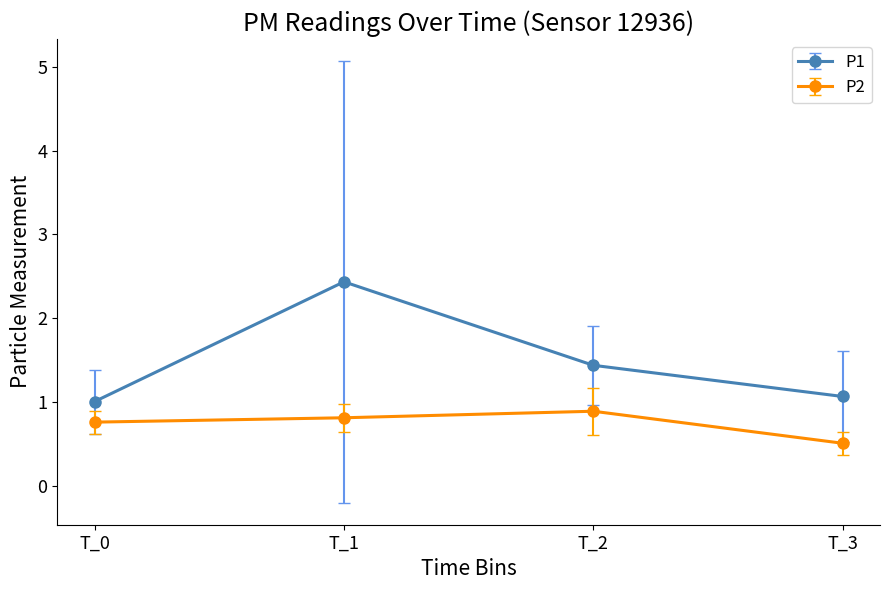

Where is the first local maximum for P1?

T_1